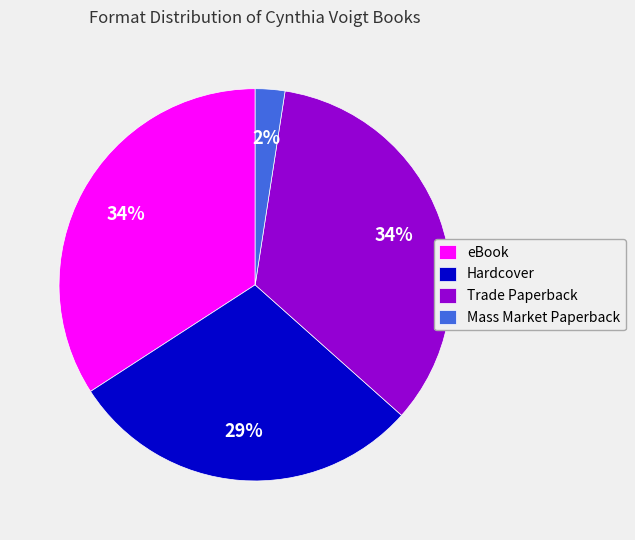

Count the number of slices in the pie.

4